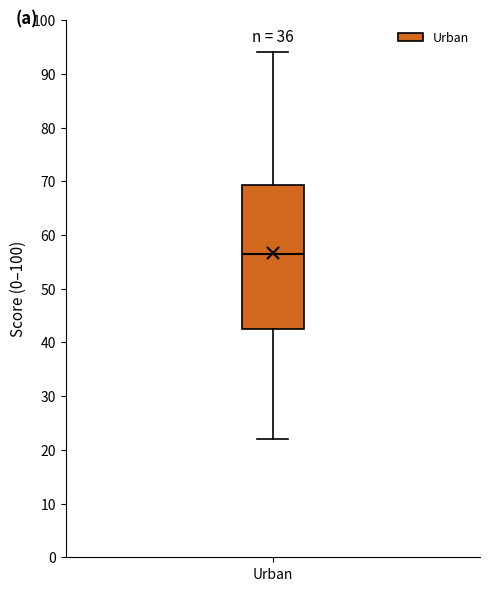

Transcribe this box plot: give where the median line is, the range the box spans, and where the two whiskers end, as read against the y-axis. The values are not printed on the chart, so give them approximately, as read against the axis.

median 57, box 43 to 69, whiskers 22 to 94